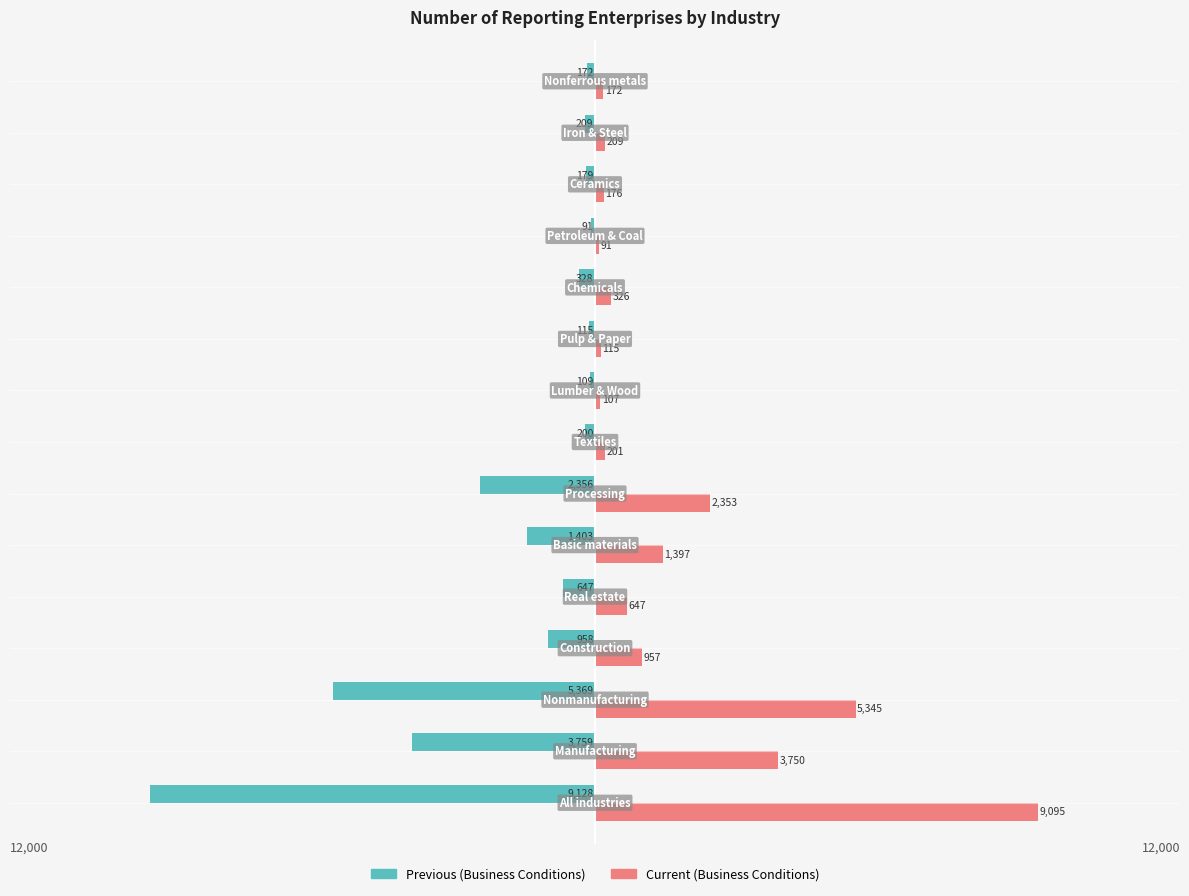

How many categories are shown in the chart?

15